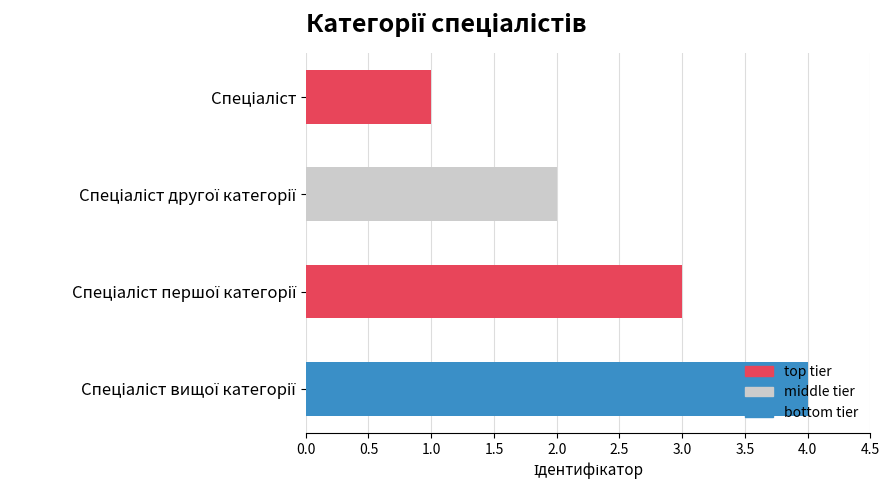

Which has a higher value, Спеціаліст or Спеціаліст вищої категорії?

Спеціаліст вищої категорії